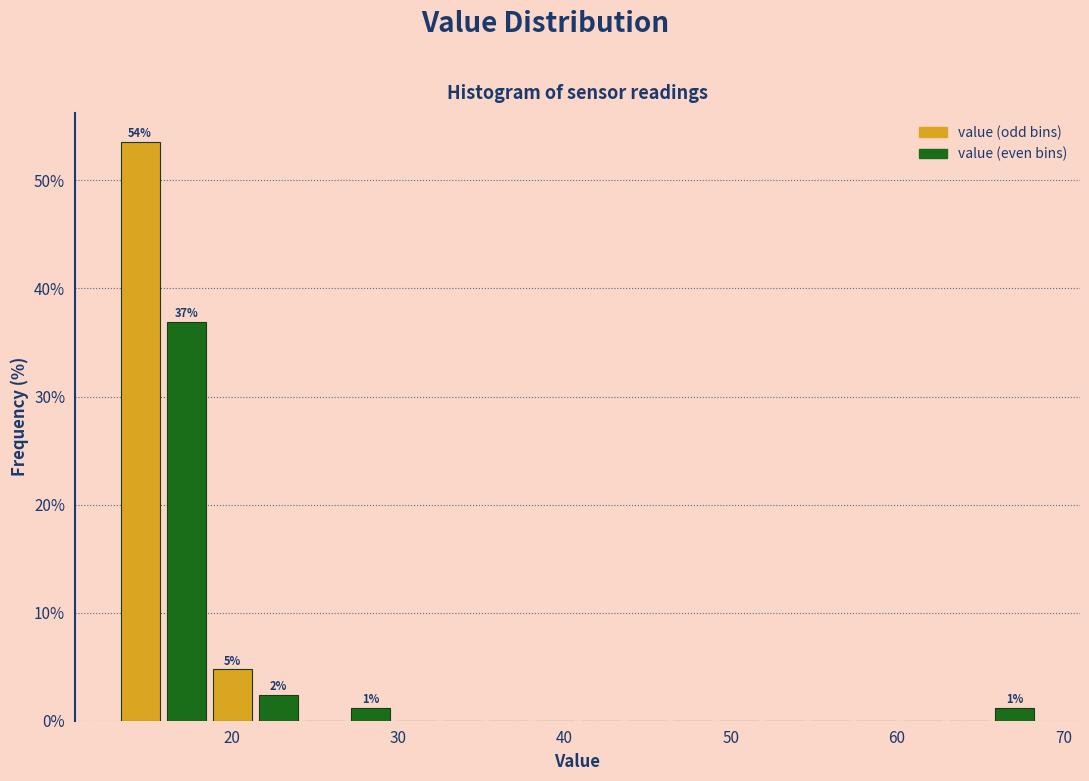

Around what value on the x-axis is the tallest bar? Give the approximate position of its centre, as read against the axis.

15